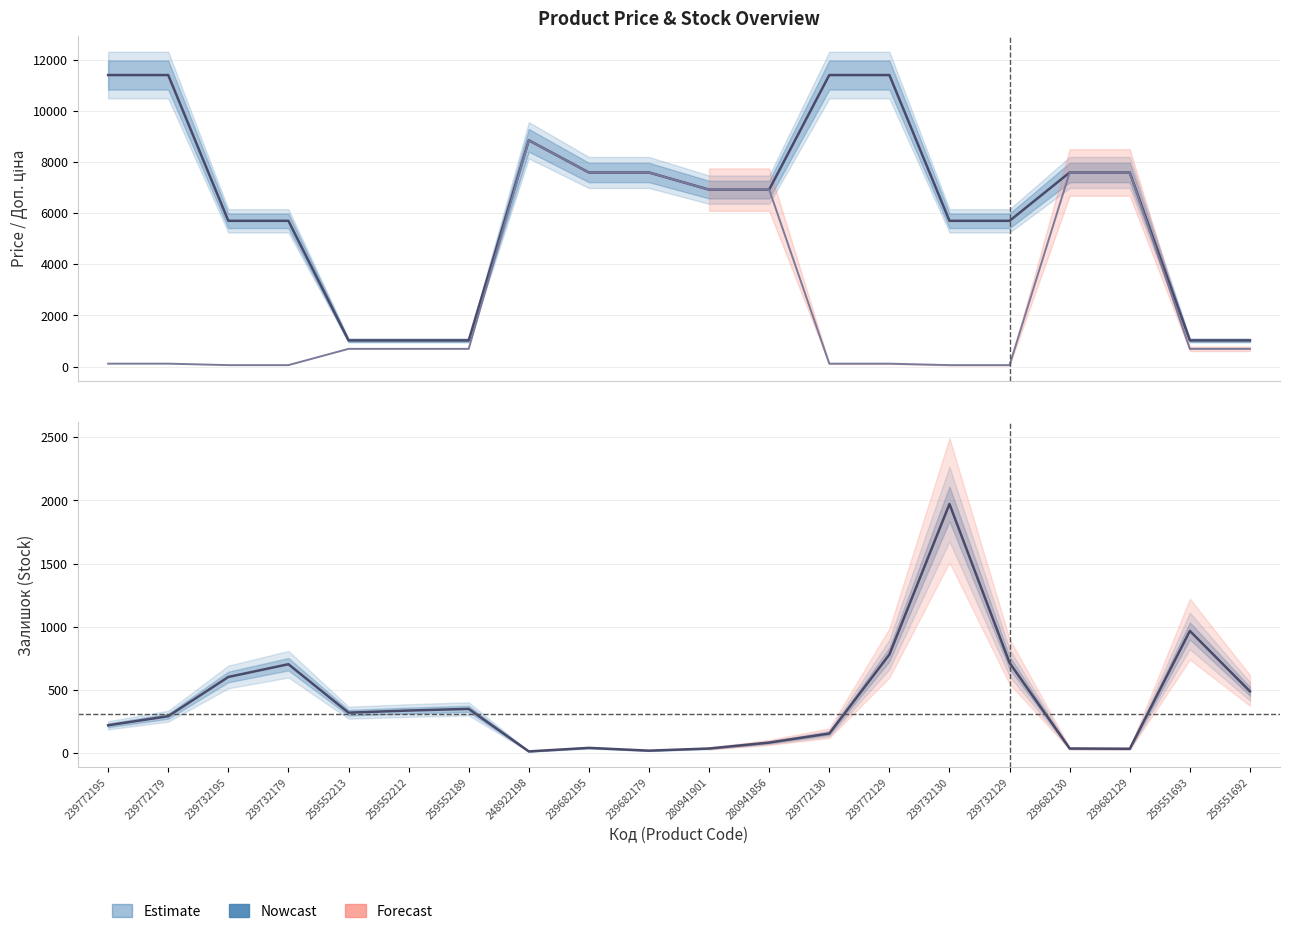

Which category has the lowest value in the Залишок series?

248922198